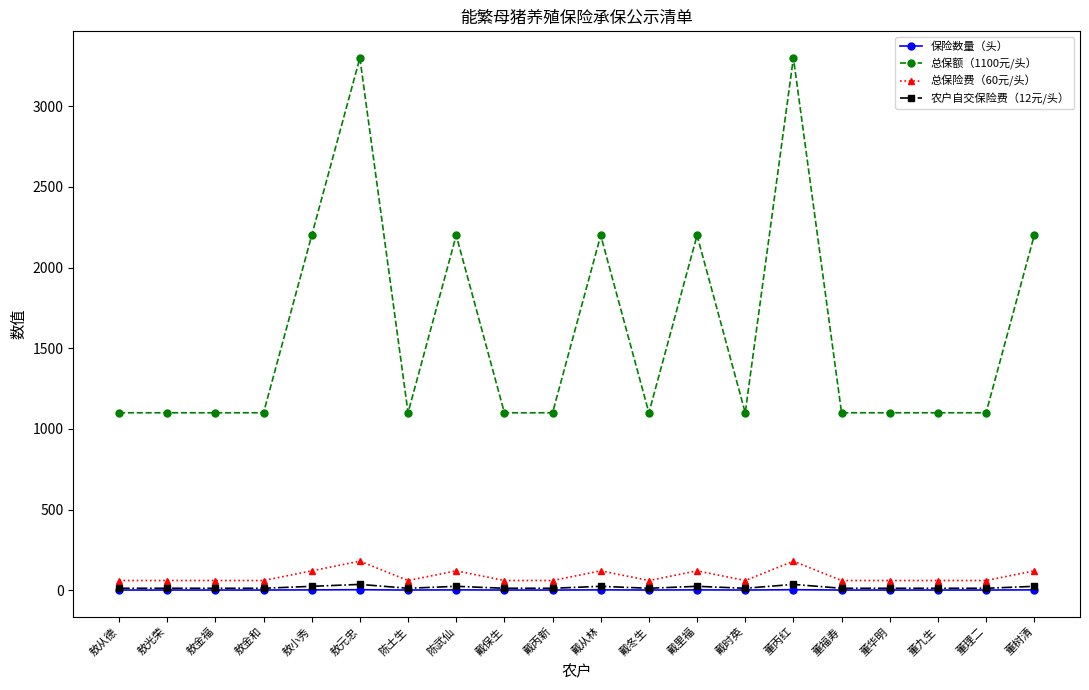

The value of 保险数量（头） at 戴里福 is 2. True or false?

True